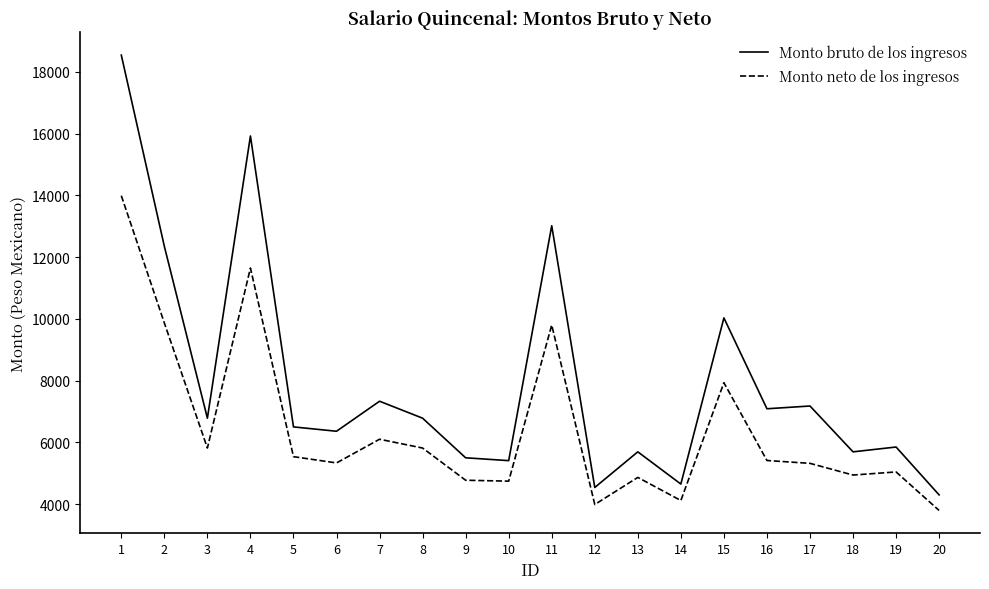

At which category is the sum across all series the highest?

1